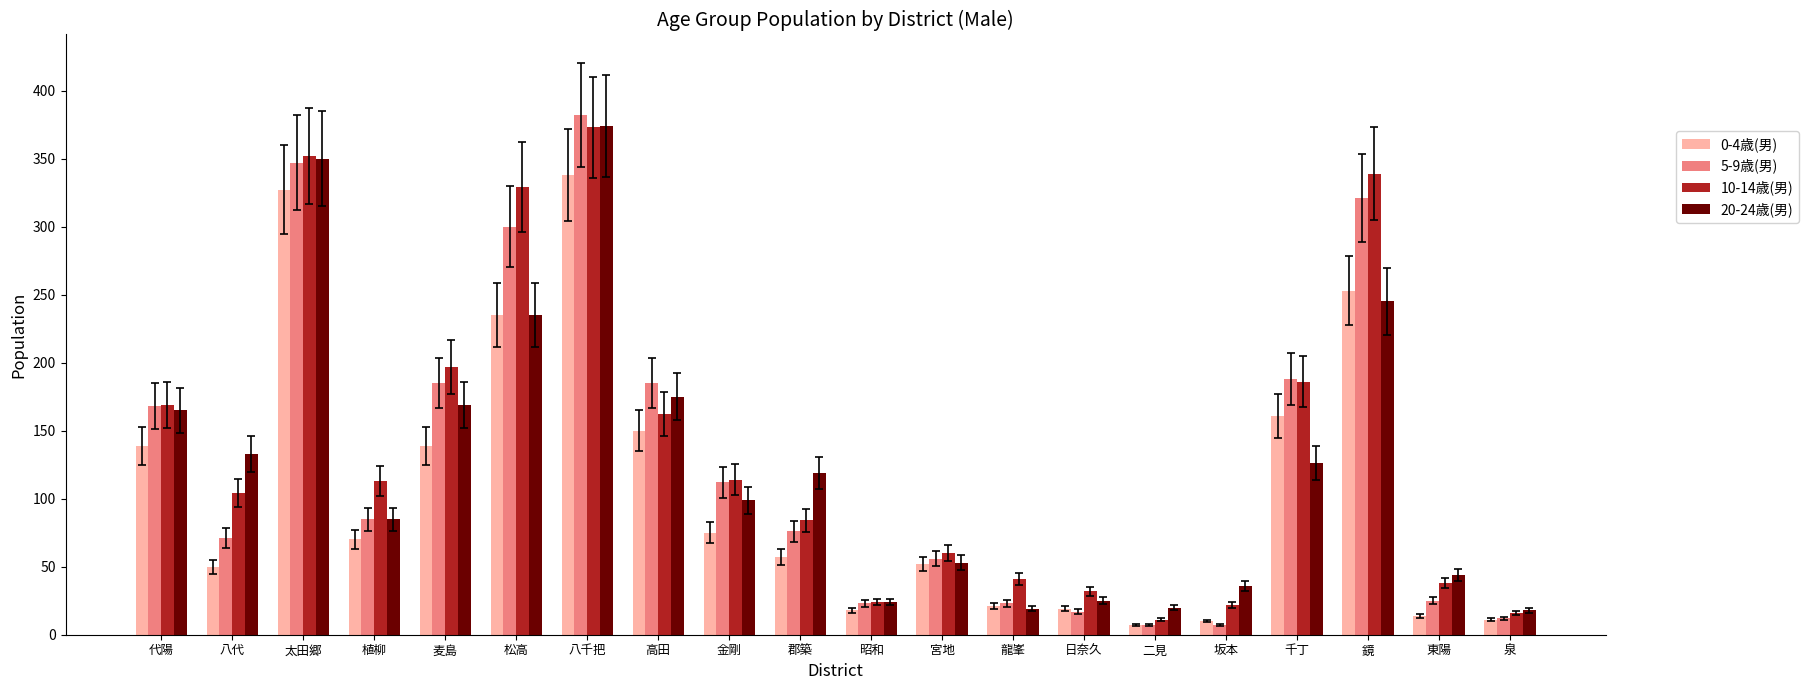

Is it true that 10-14歳(男) equals 232 at 鏡?

False